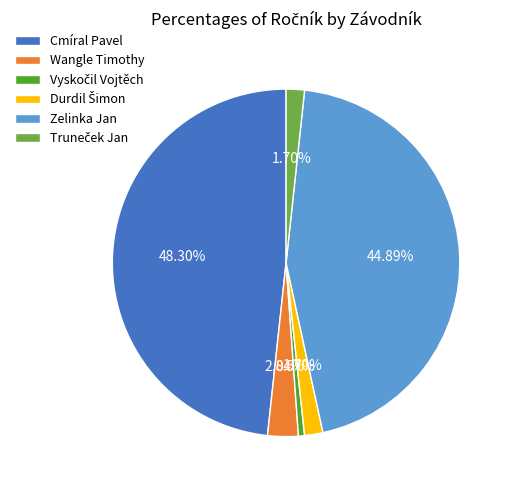

Is Zelinka Jan the majority of the pie?

No